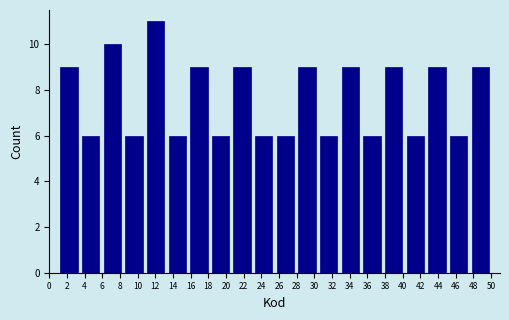

Over which range of the x-axis is the bar tallest?

10.80 to 13.25